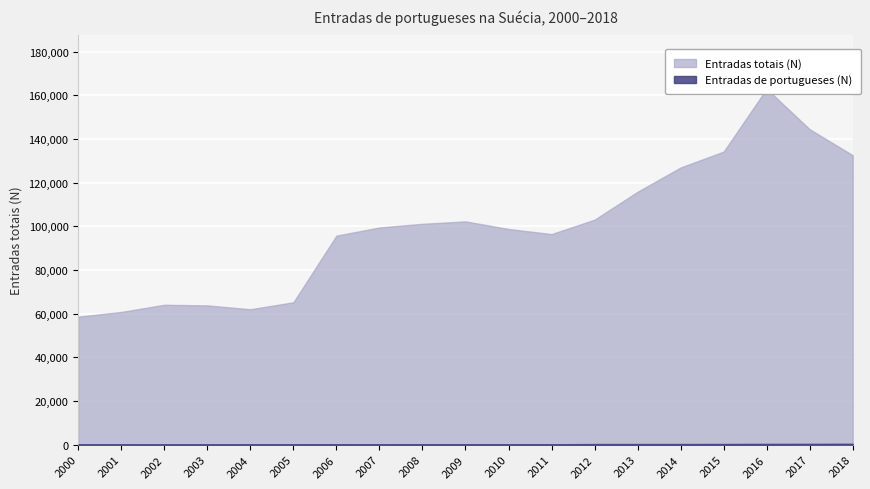

Where does the Entradas de portugueses (N) series first go above 189?

2008